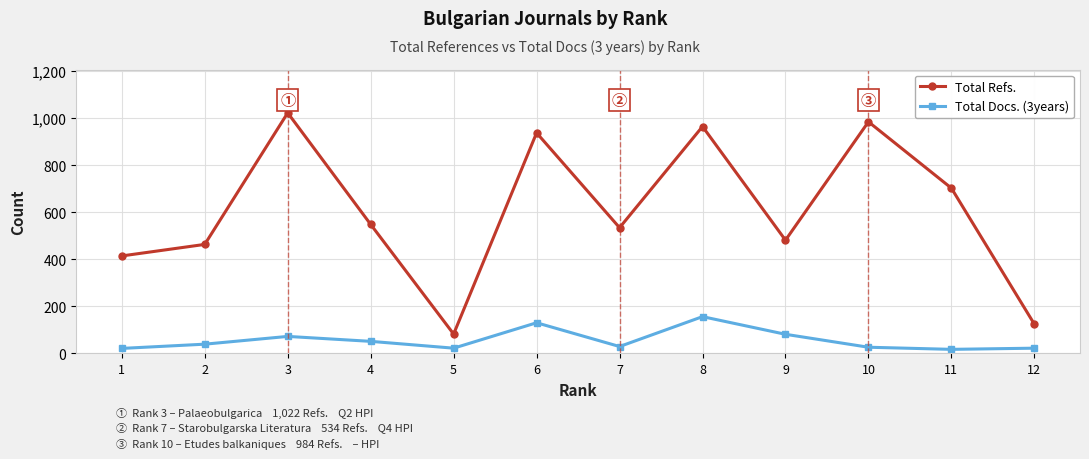

How many data points does each series have?

12